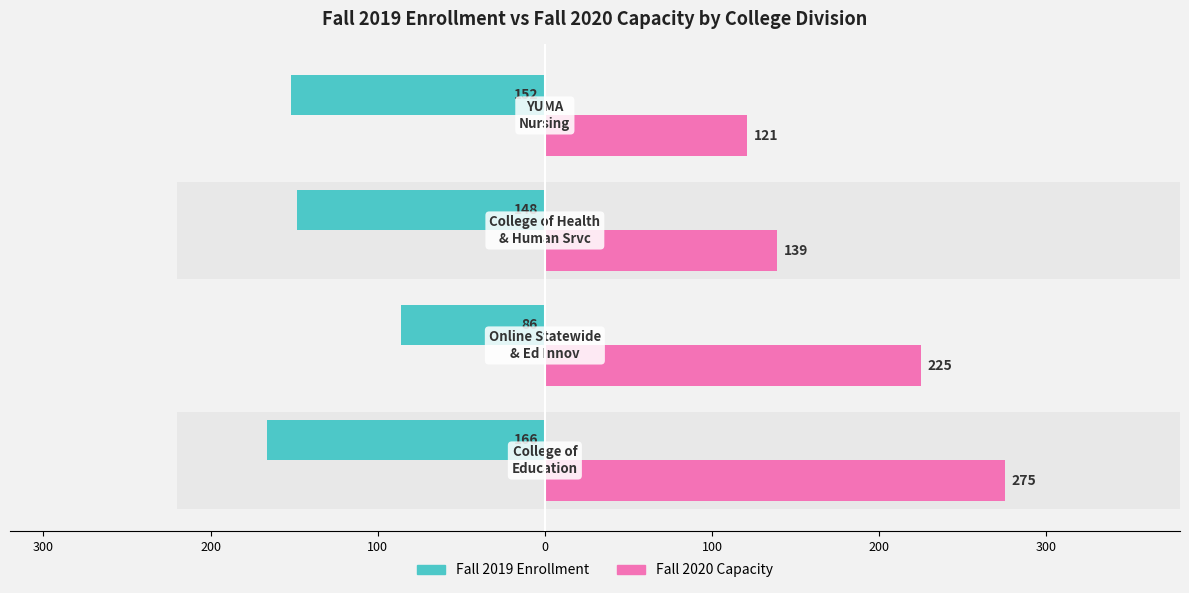

Is it true that Fall 2019 Enrollment equals -280 at 300?

False